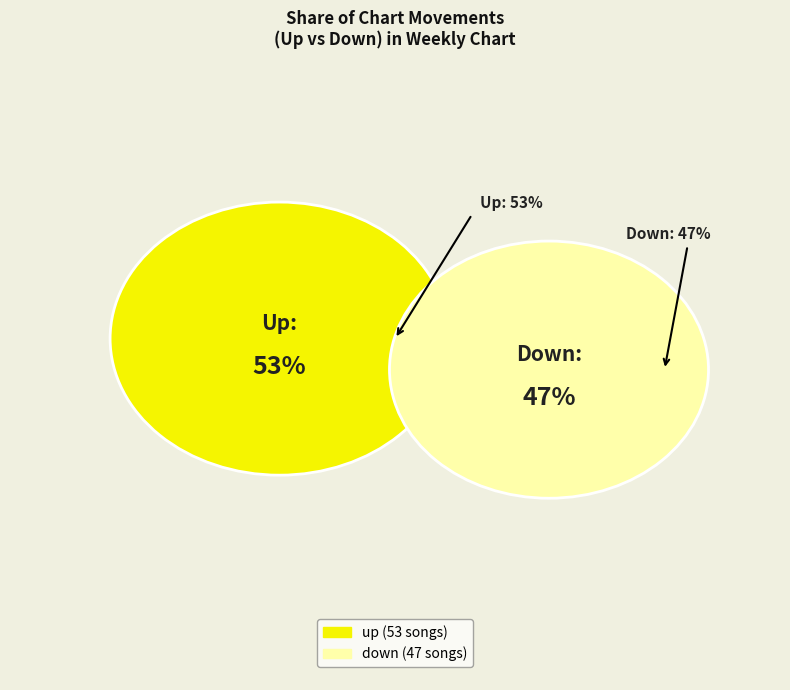

How many segments does this pie chart have?

2